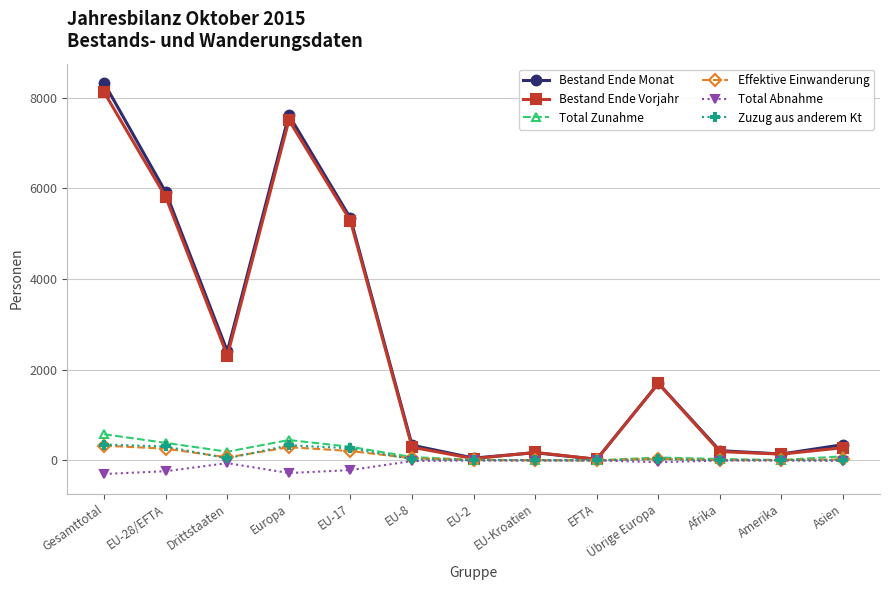

Count the number of categories in the chart.

13